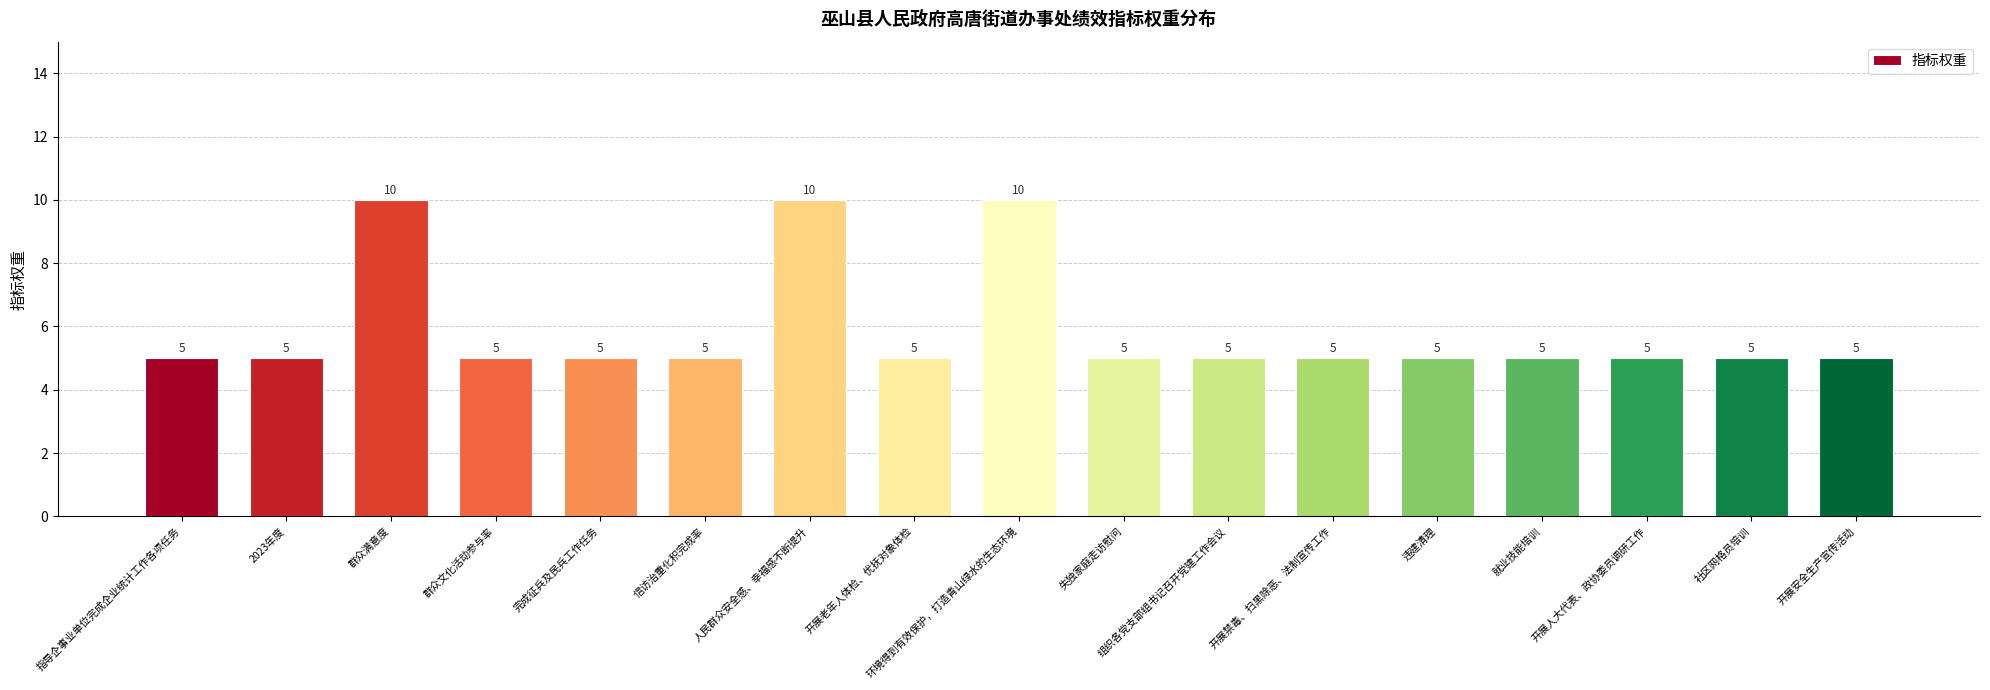

What is the value of the 8th bar from the left?

5